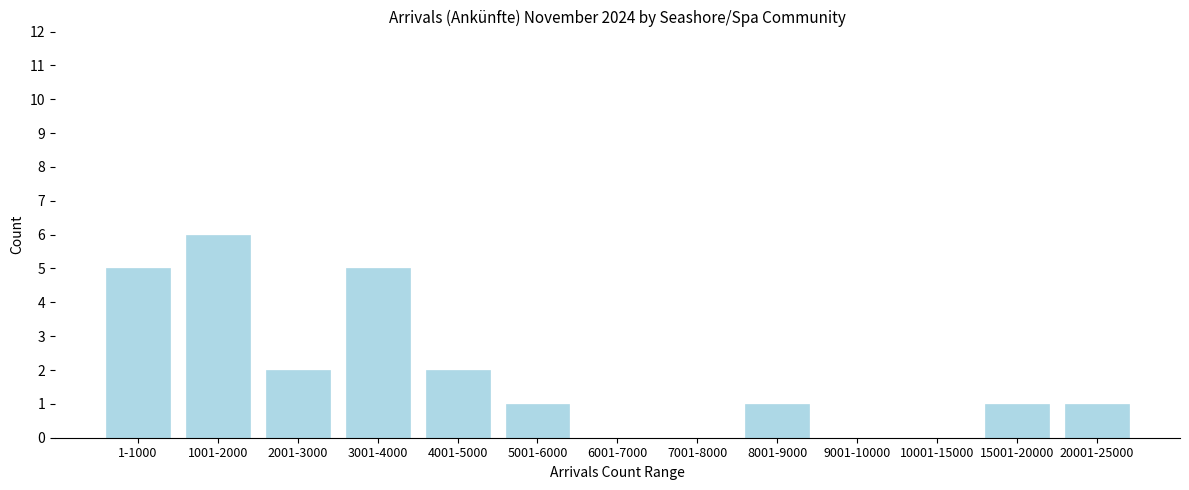

Reading left to right, list all the values displayed in this chart.

1-1000=5	1001-2000=6	2001-3000=2	3001-4000=5	4001-5000=2	5001-6000=1	6001-7000=0	7001-8000=0	8001-9000=1	9001-10000=0	10001-15000=0	15001-20000=1	20001-25000=1